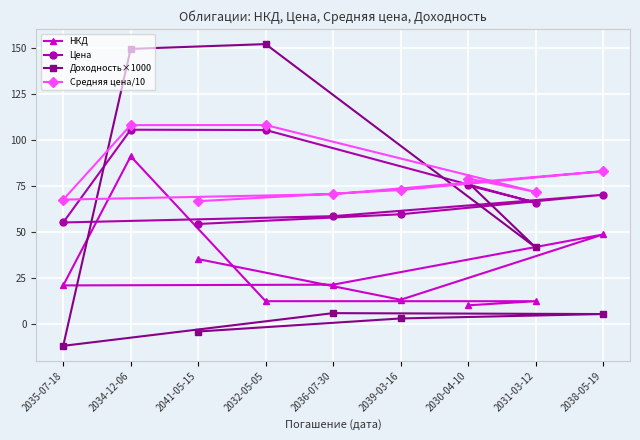

What is the difference between the НКД values at 2034-12-06 and 2038-05-19?

42.5